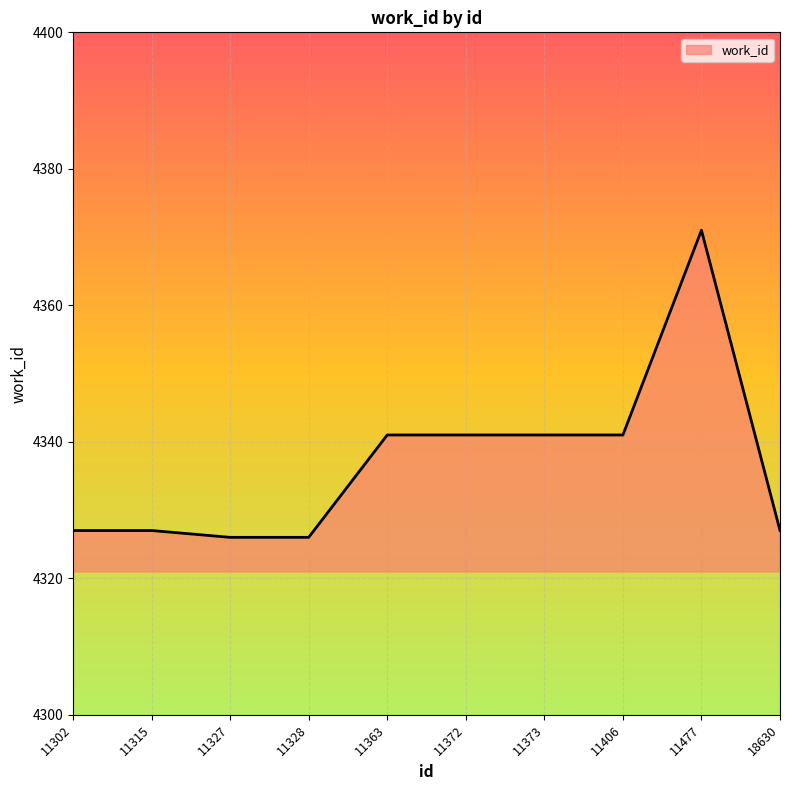

The chart shows a value of 4341 at 11363. True or false?

True